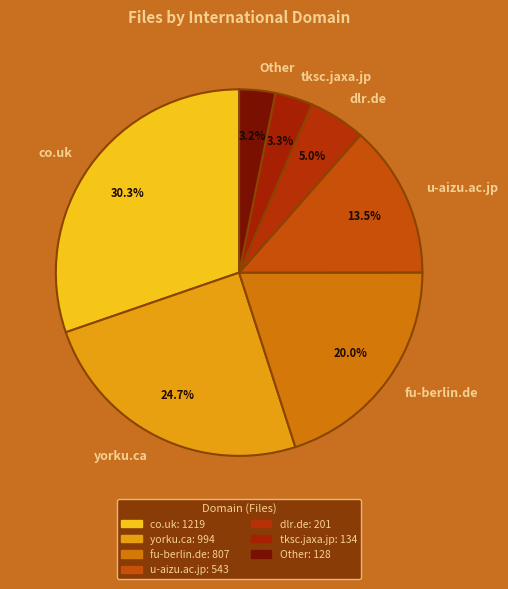

Which category has the biggest portion of the pie?

co.uk